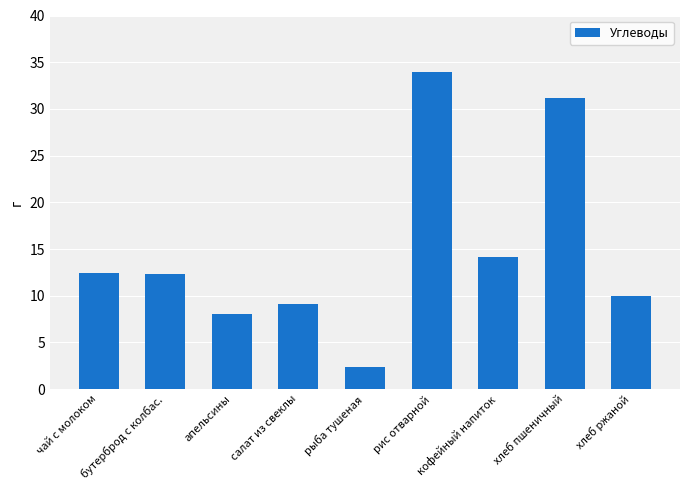

What position from the left is хлеб пшеничный?

8